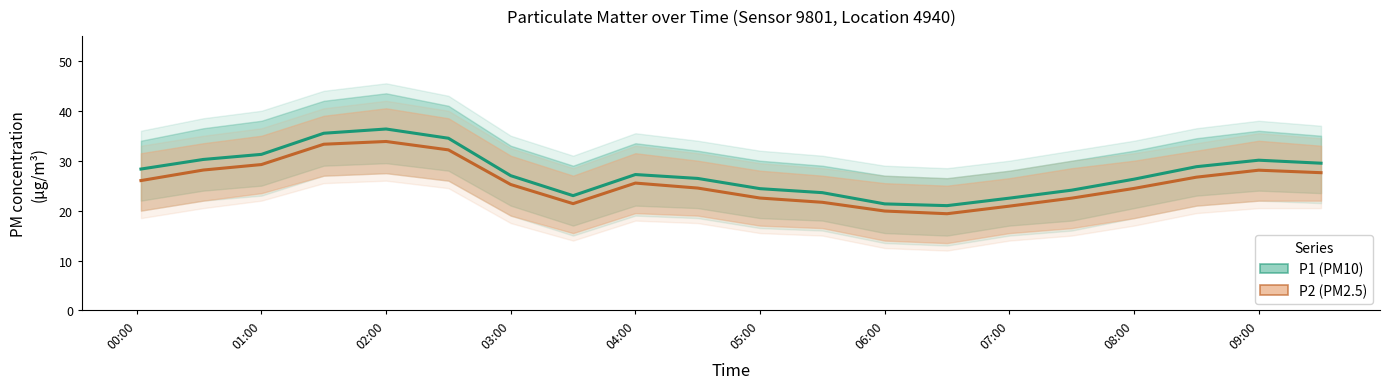

What position from the right is 05:00?

10